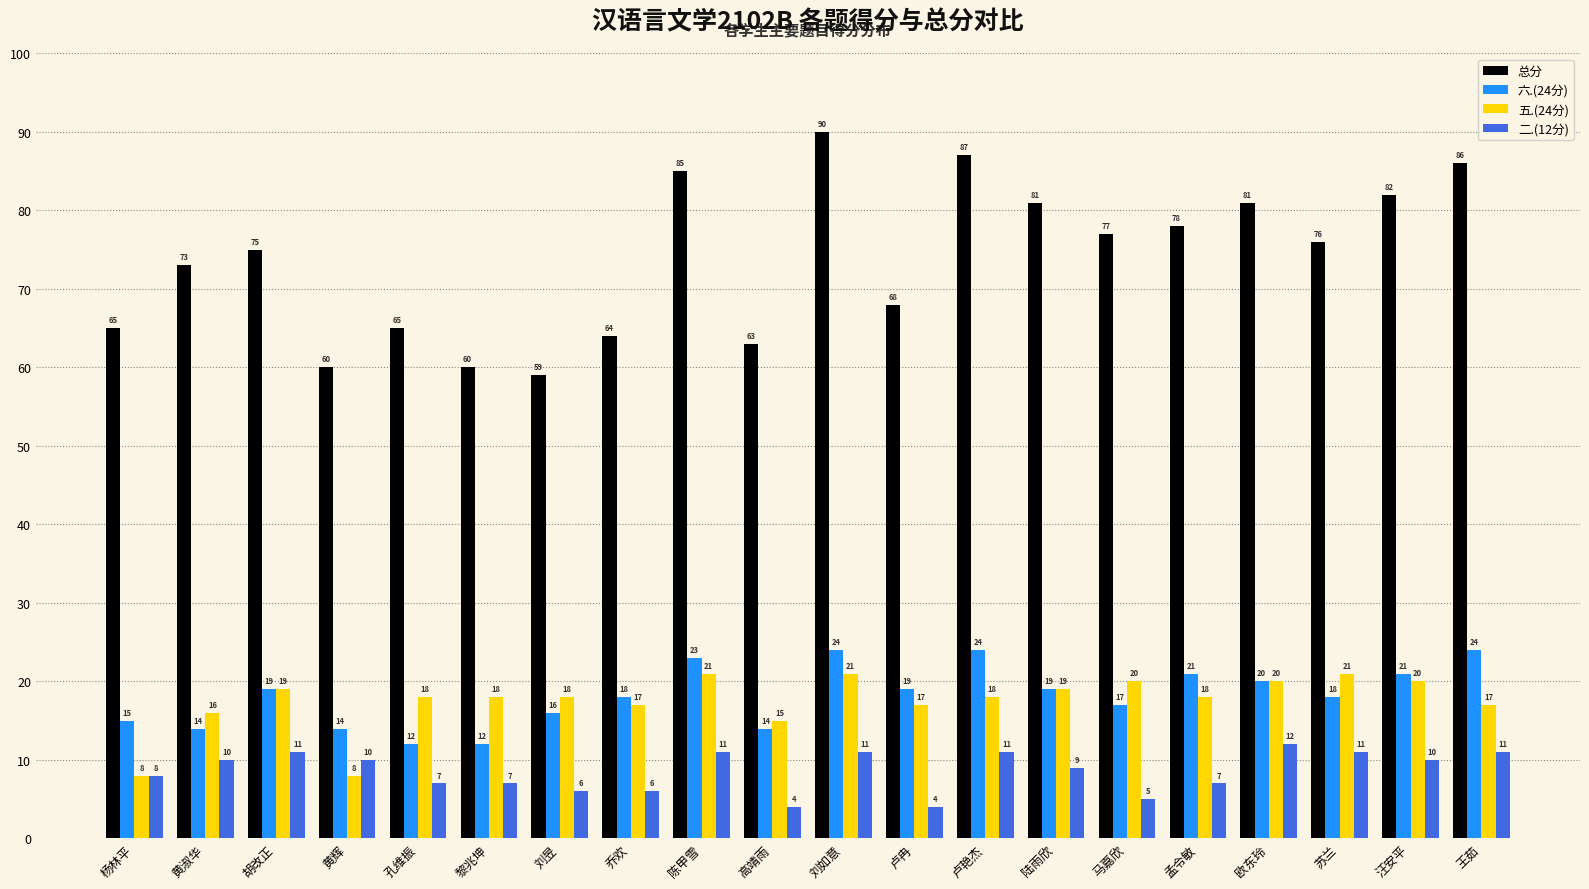

Between 欧东玲 and 苏兰, which series saw the biggest shift?

总分